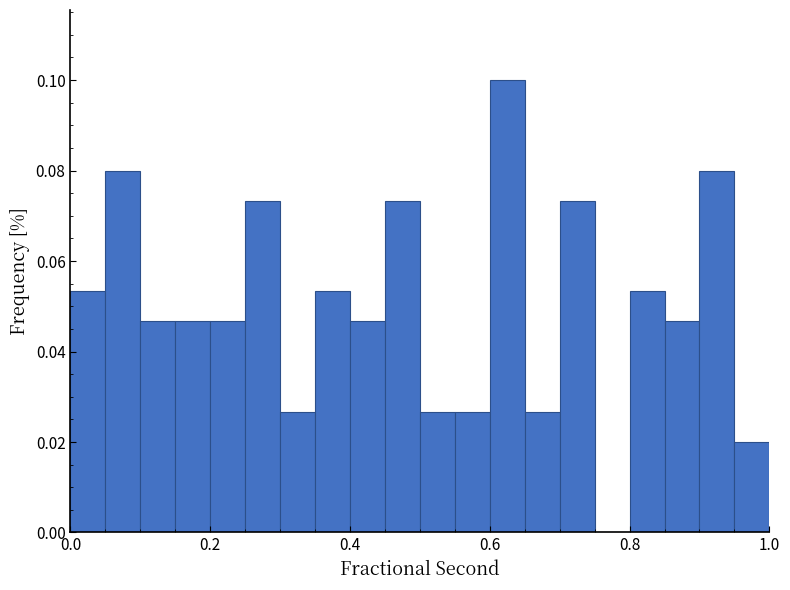

Around what value on the x-axis is the tallest bar? Give the approximate position of its centre, as read against the axis.

0.62